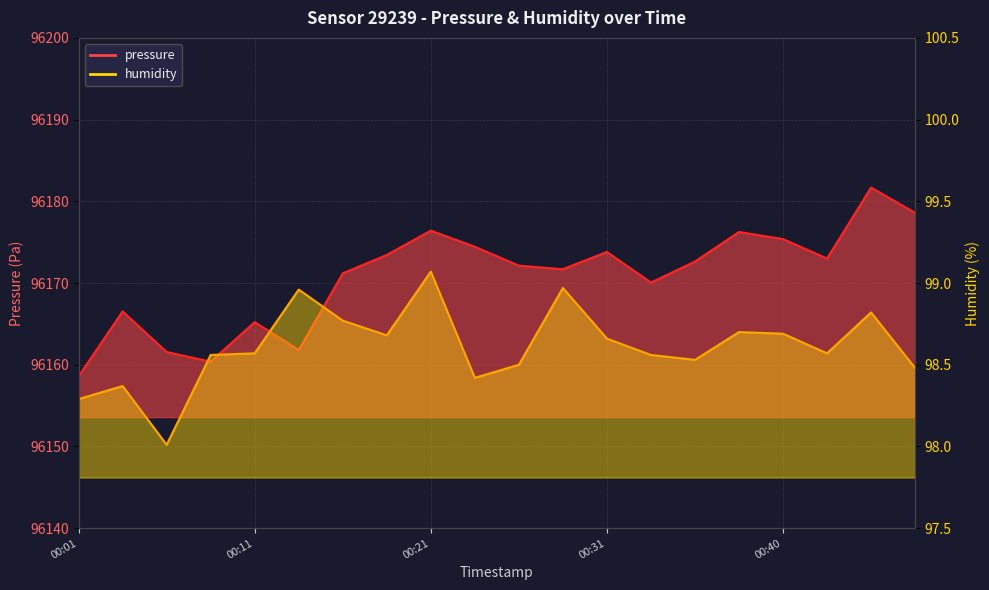

In humidity, how many points are higher than both neighbors (excluding endpoints)?

6